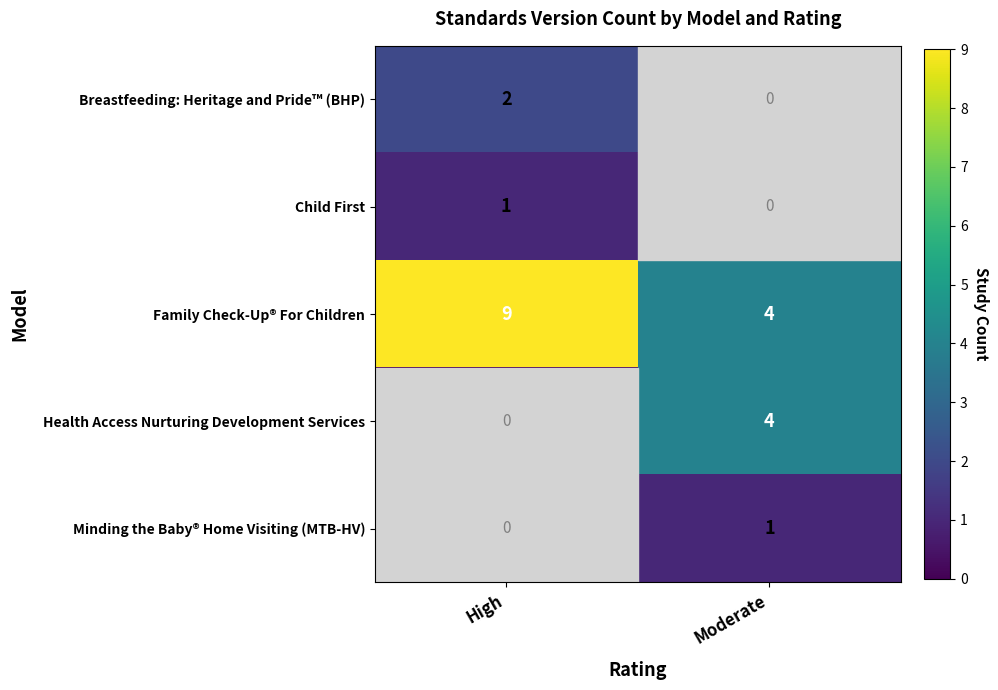

Rank the categories by Family Check-Up® For Children value from highest to lowest.

High, Moderate